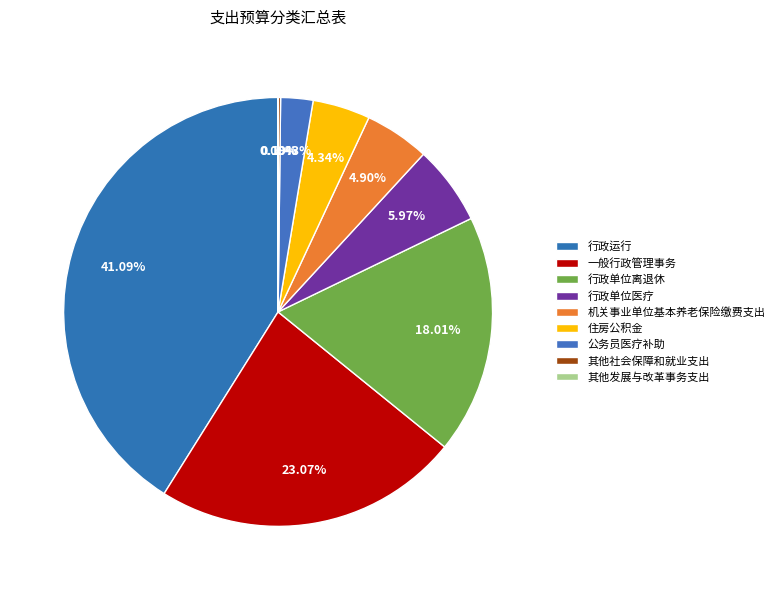

To the nearest percent, what is the average slice percentage?

11%